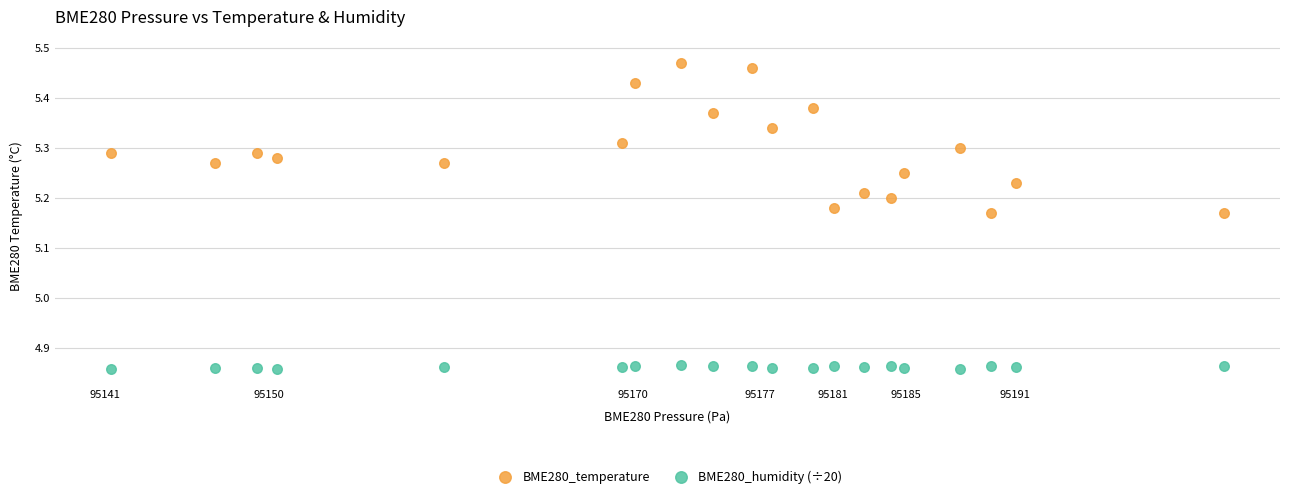

Which series has the largest Y range (max minus min)?

BME280_temperature